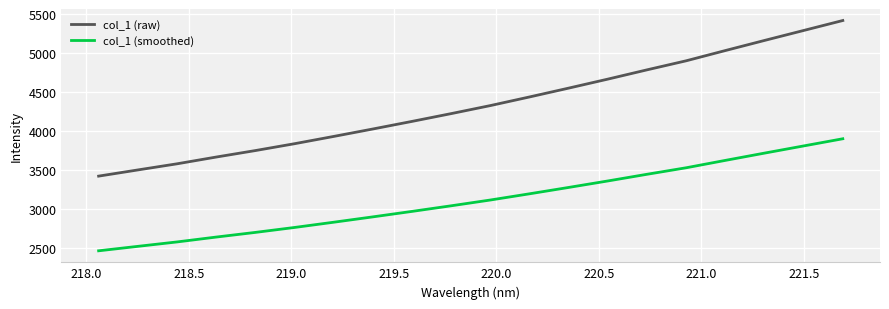

Which series has the largest total across all categories?

col_1 (raw)